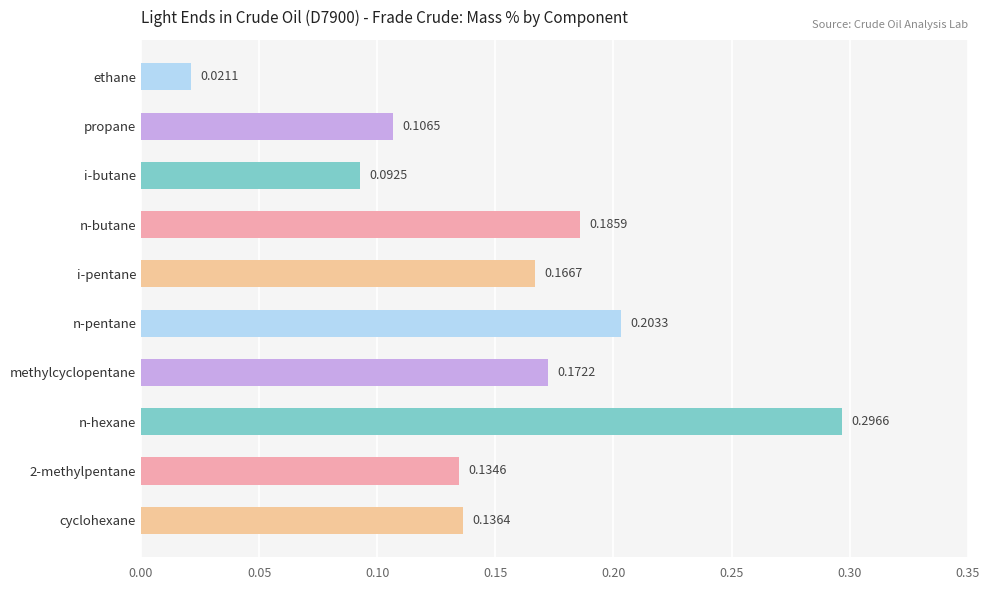

What is the sum of all values?

1.5